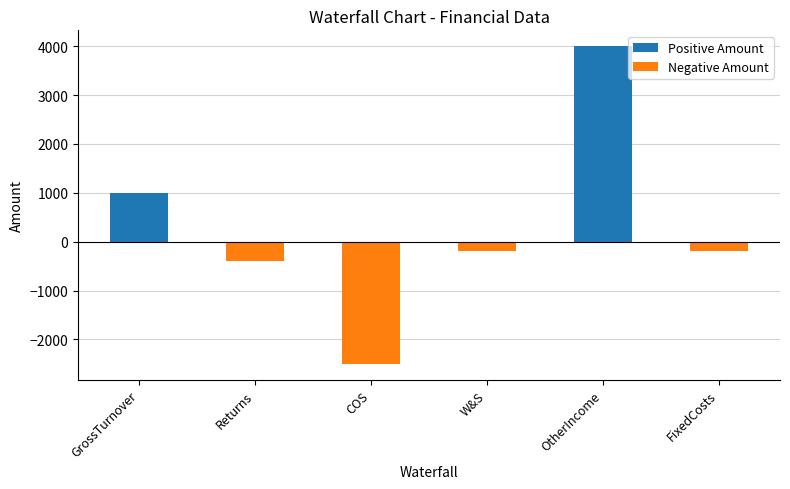

The value at FixedCosts is -200. True or false?

True